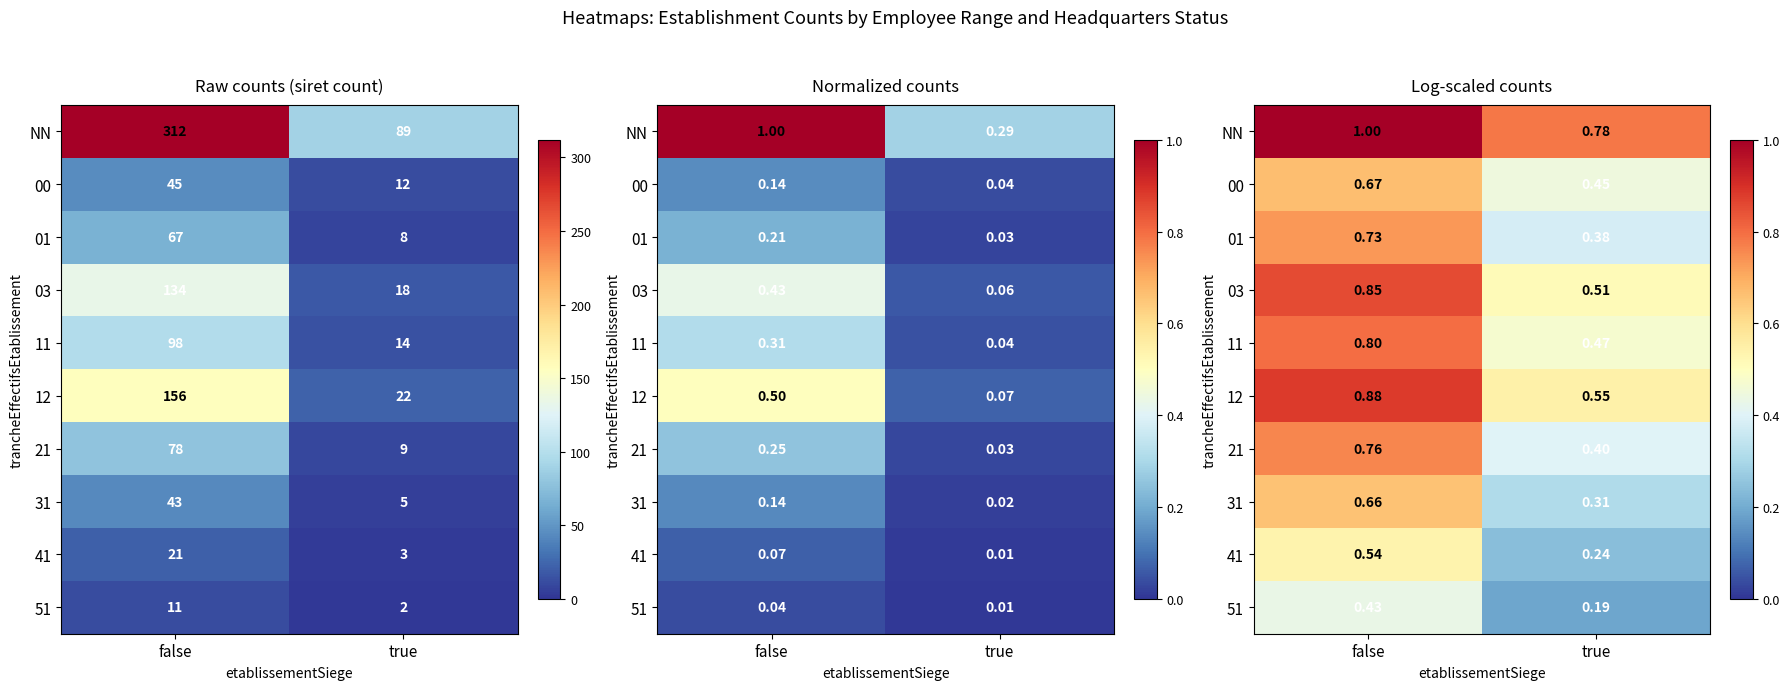

At true, list the series in order from smallest to largest.

51, 41, 31, 01, 21, 00, 11, 03, 12, NN